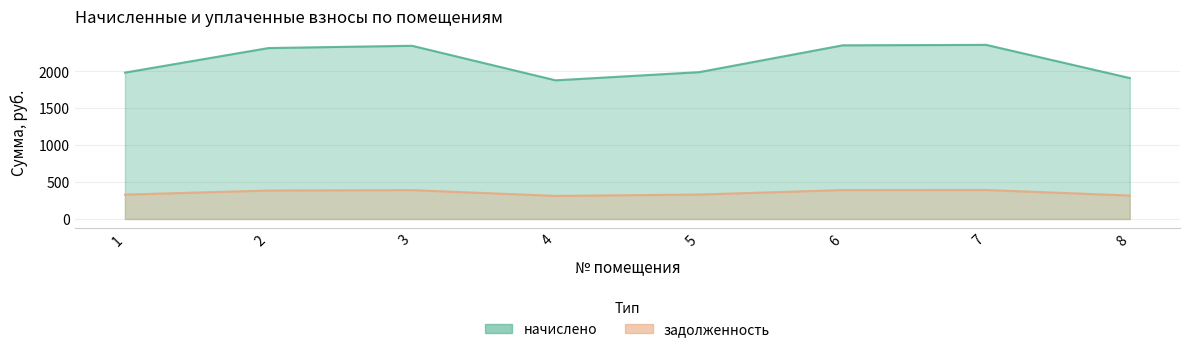

How many interior local valleys does the начислено series have?

1